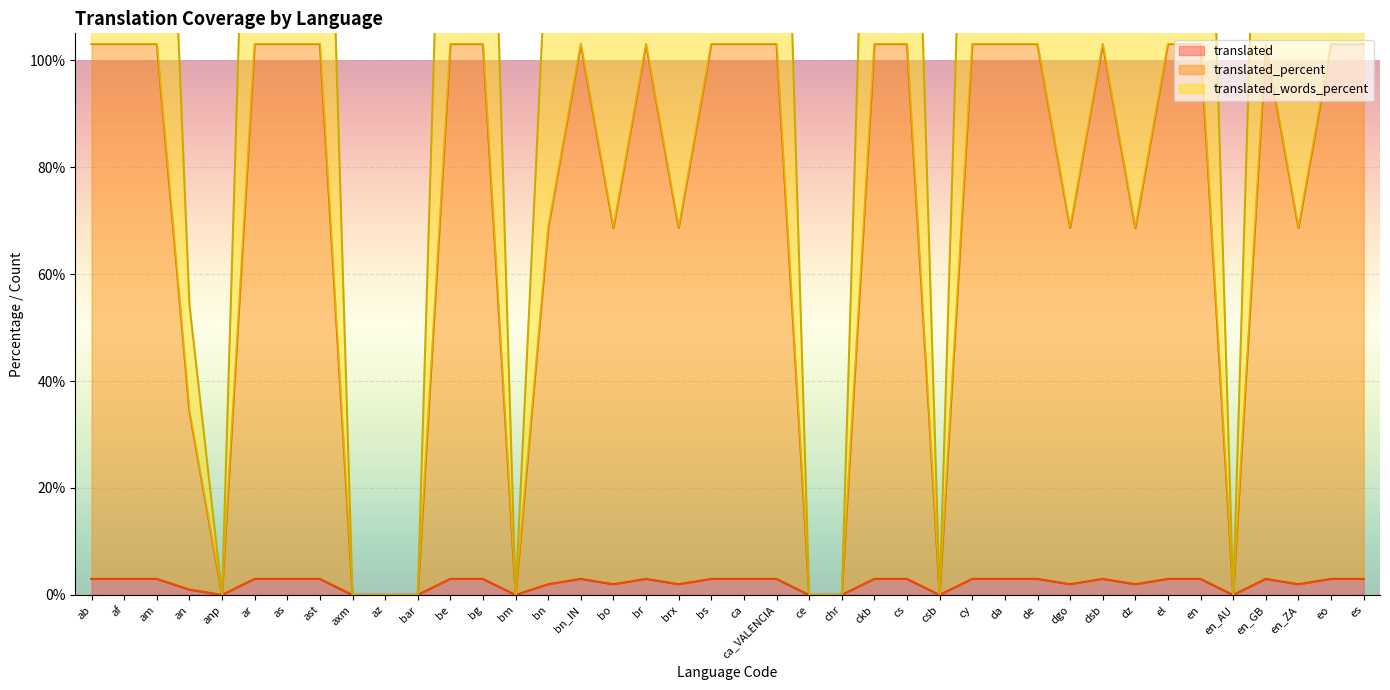

At how many categories does at least one series exceed 163?

24